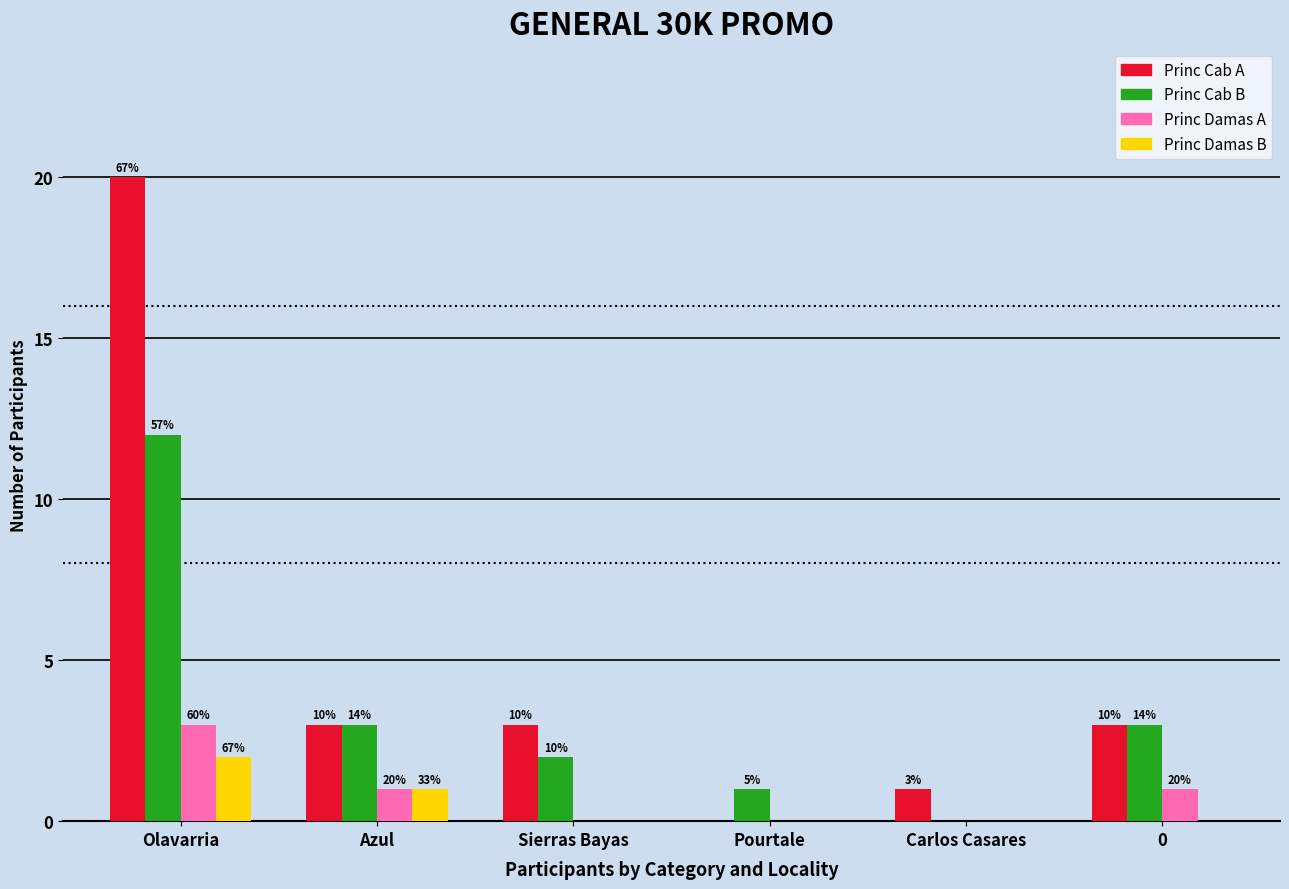

Are the bars horizontal?

No